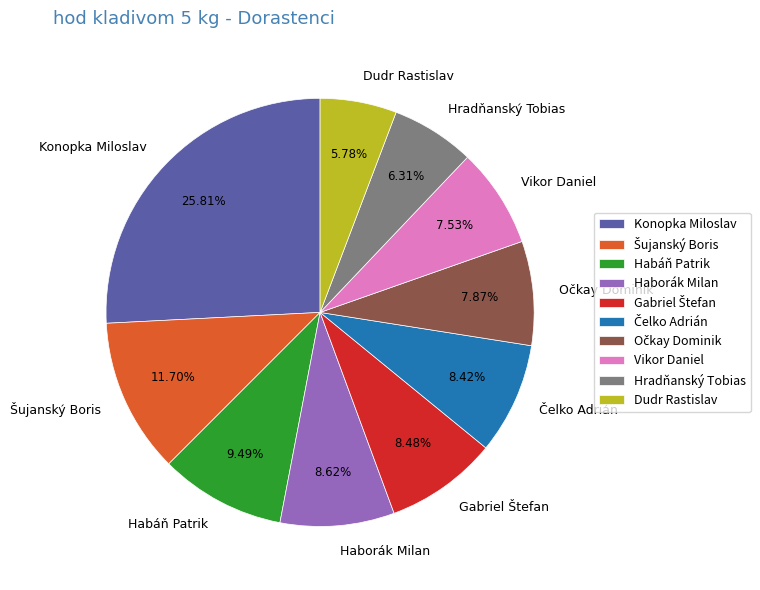

Does any single category account for the majority?

No